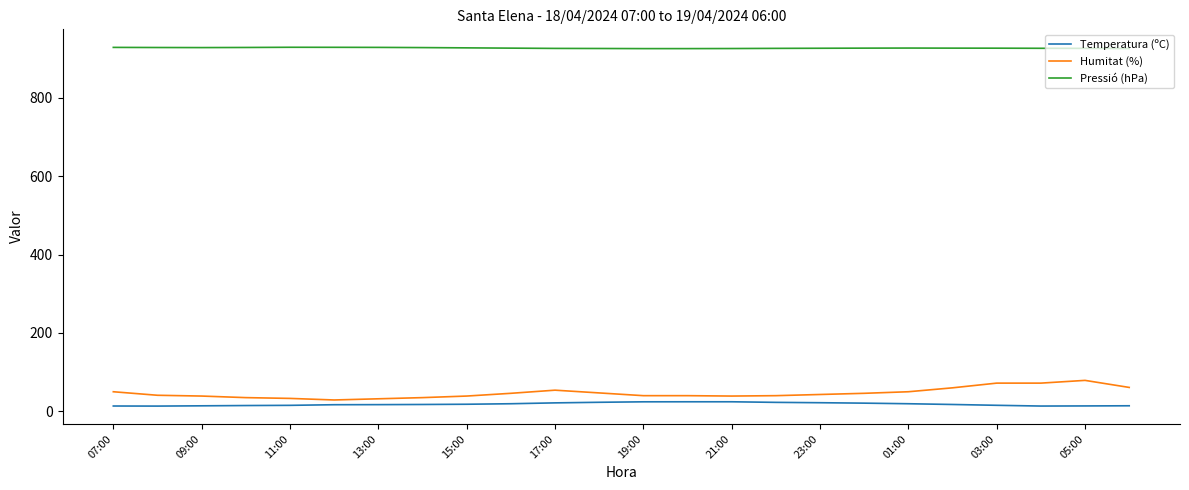

Which series has the largest total across all categories?

Pressió (hPa)